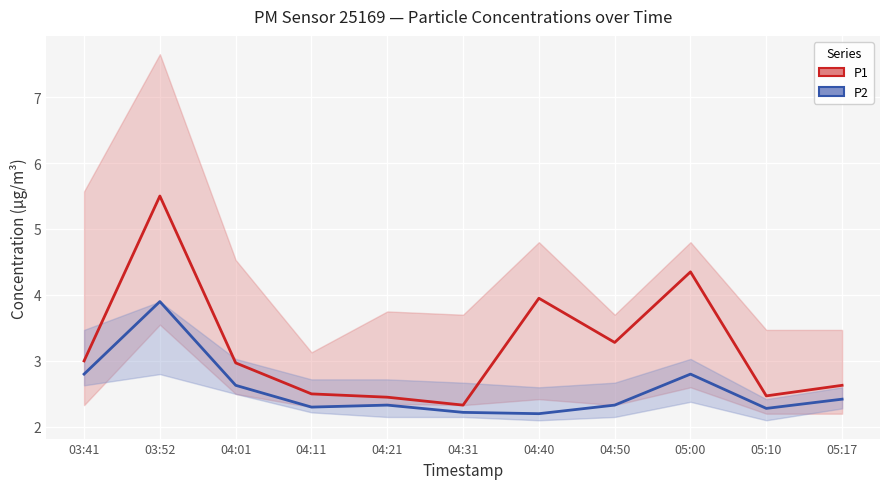

True or false: P1 and P2 intersect in this chart.

False